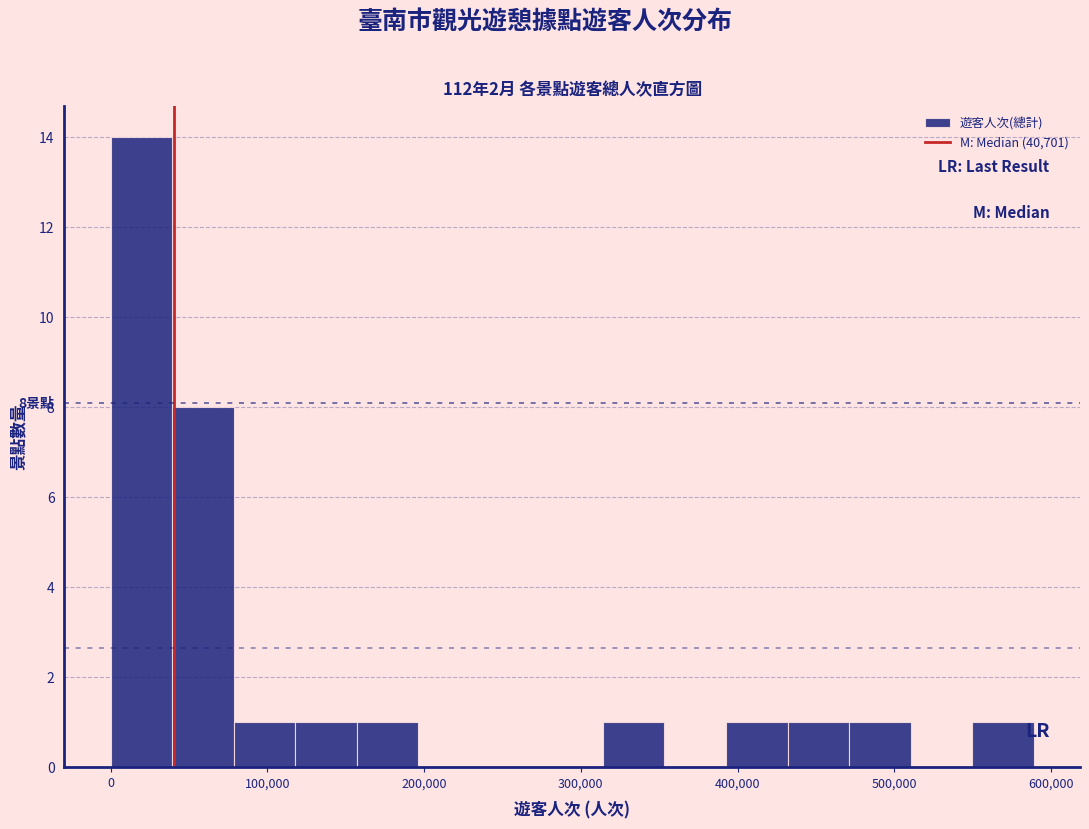

Around what value on the x-axis is the tallest bar? Give the approximate position of its centre, as read against the axis.

20000